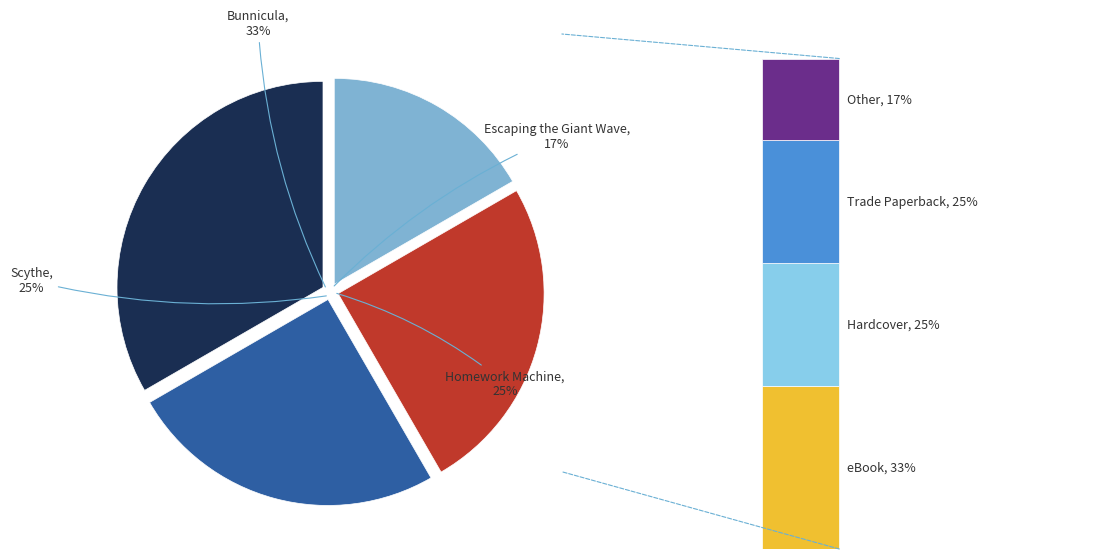

Is there a majority slice in this chart?

No